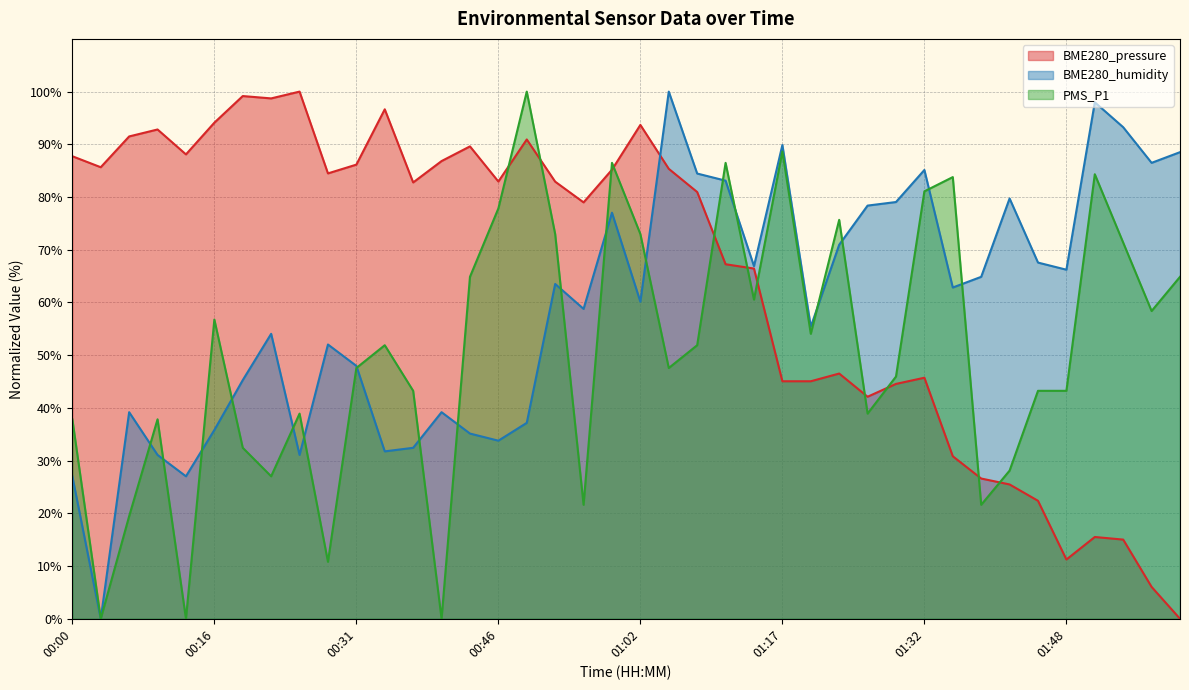

Rank the series at 01:48 from highest to lowest value.

BME280_humidity, PMS_P1, BME280_pressure